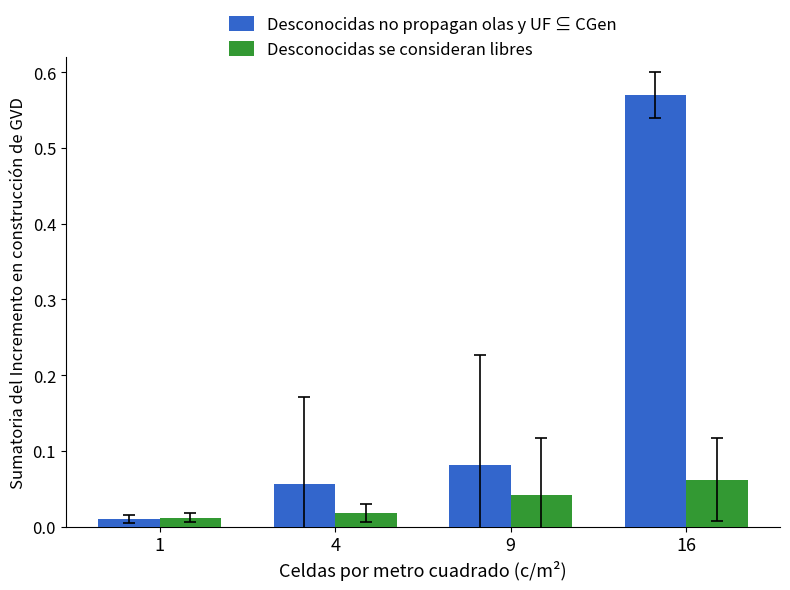

Which series changed the most between 4 and 16?

Desconocidas no propagan olas y UF ⊆ CGen